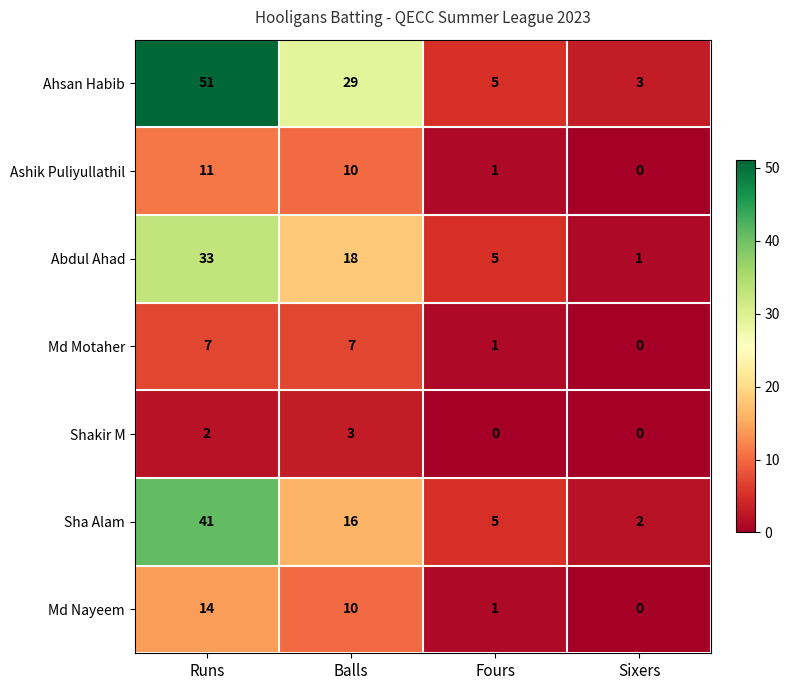

At how many categories does at least one series exceed 34?

1